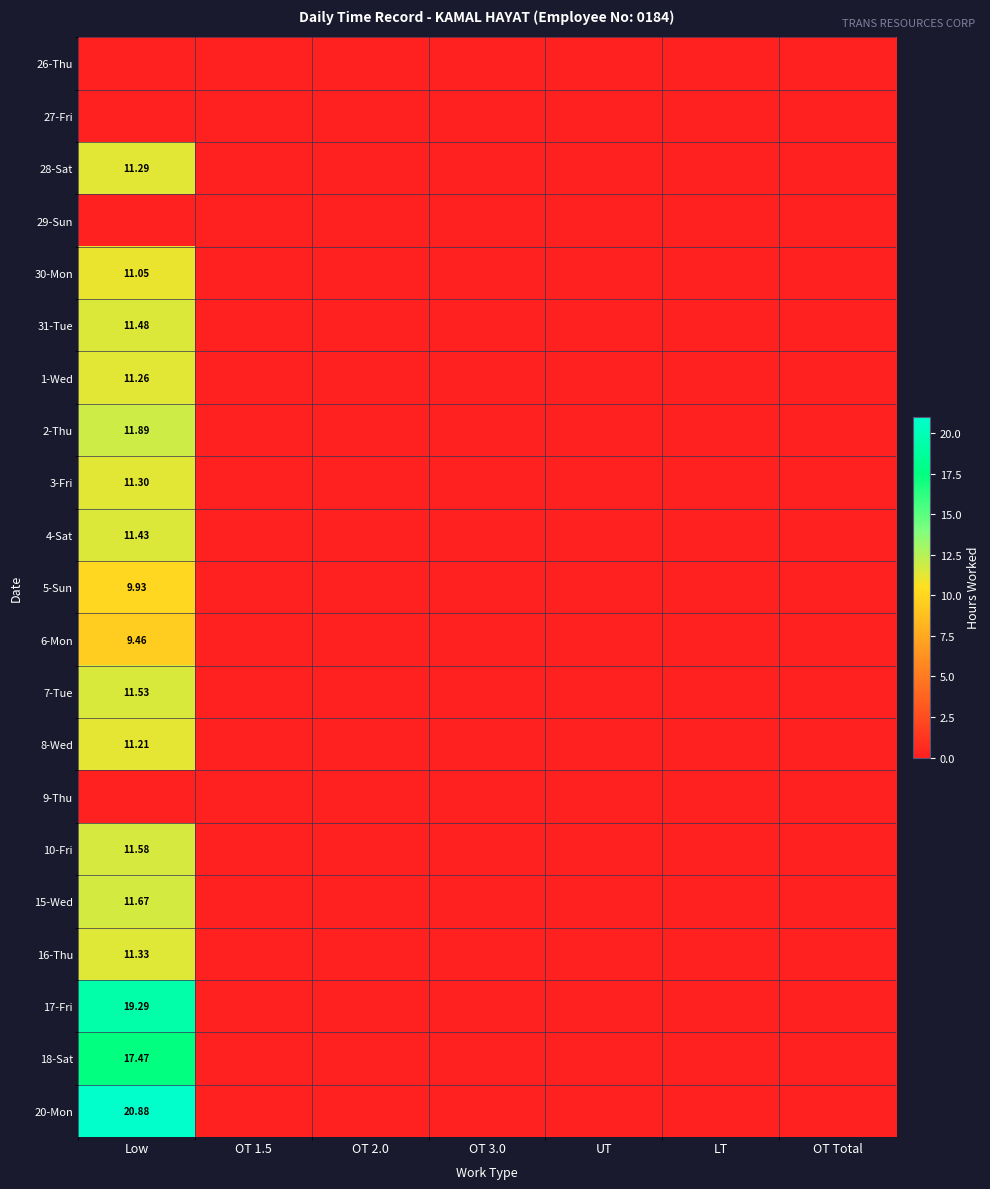

How many values in 16-Thu are above zero?

1